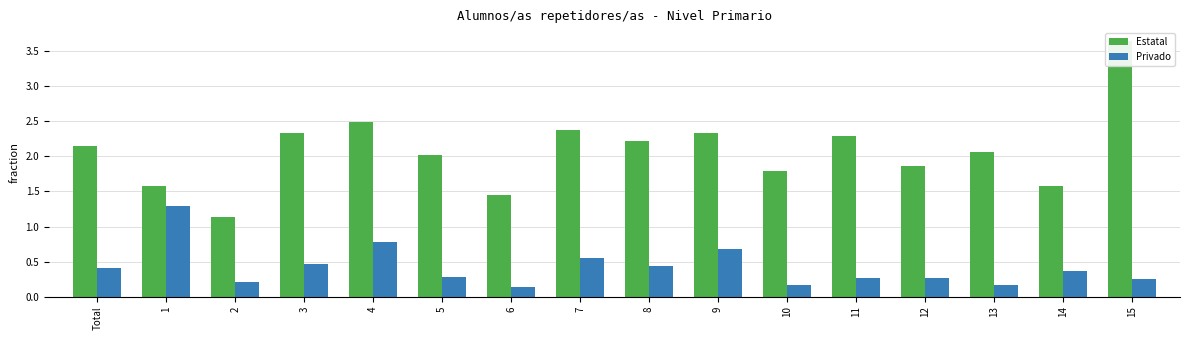

Which label corresponds to the largest value in the chart?

15